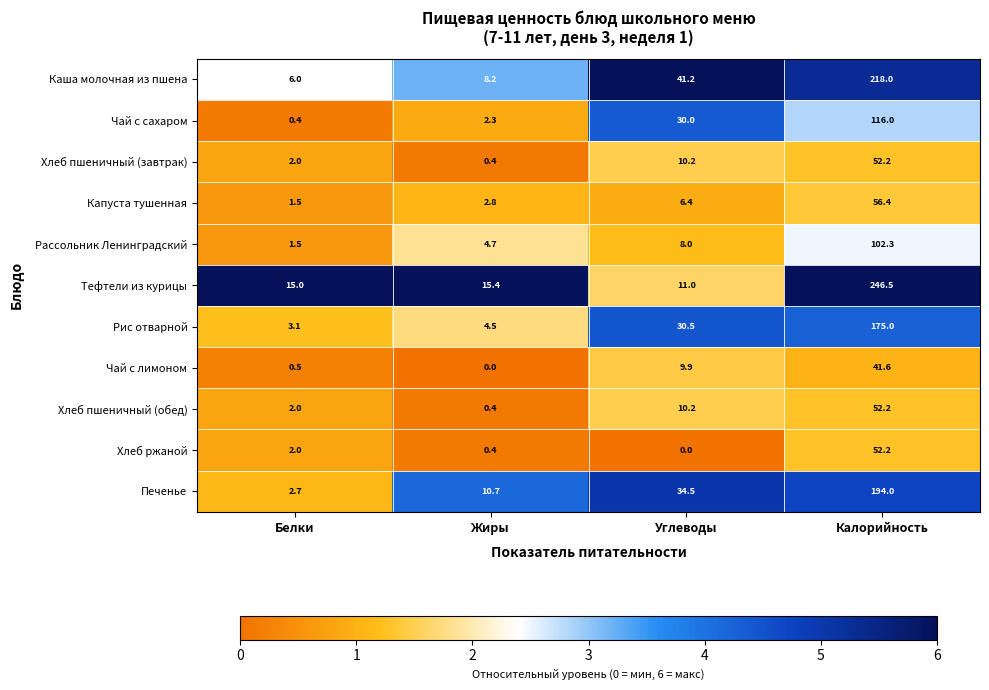

At which category is the sum across all series the highest?

Калорийность